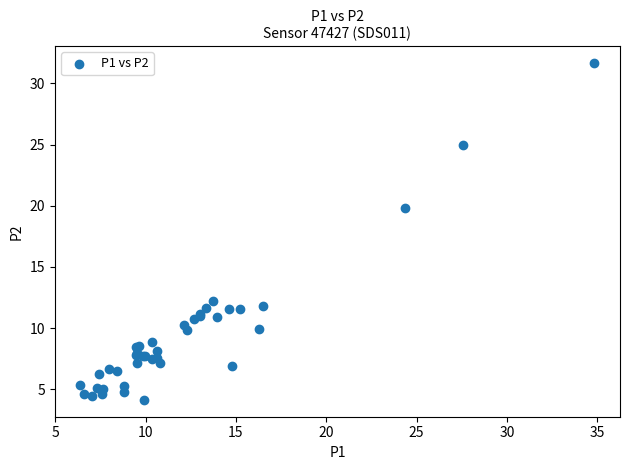

What Y value in the scatter plot is closest to 17?

19.9